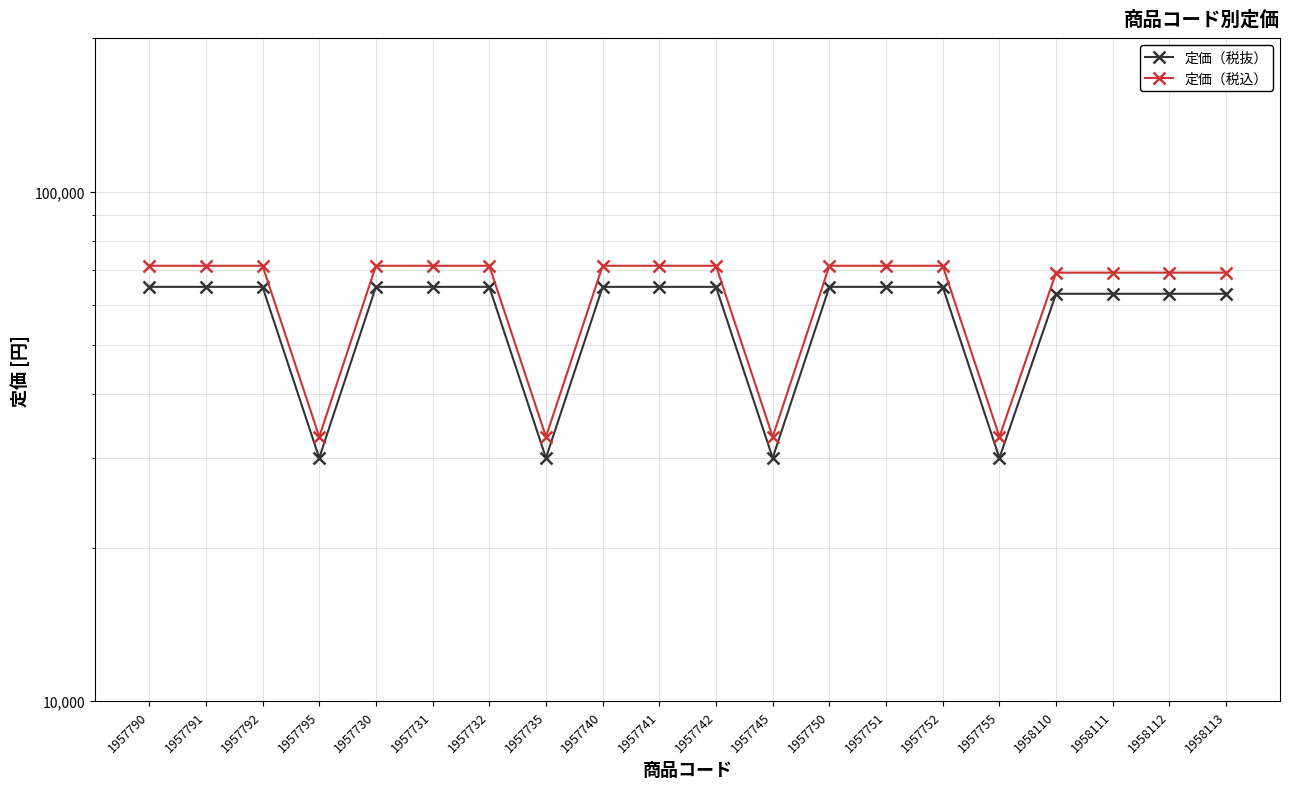

What is the approximate value of 定価（税抜） at 1957755, to the nearest 10?

30000